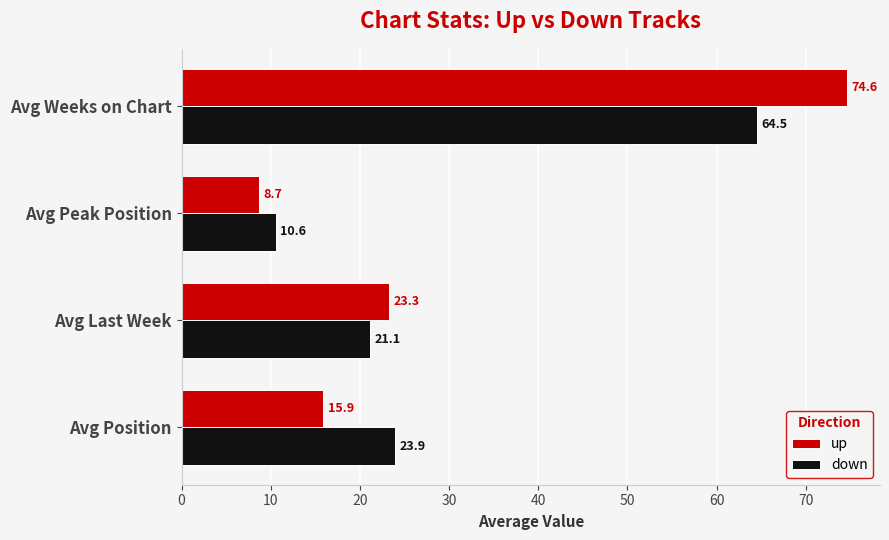

How many values in the up series exceed 23?

2